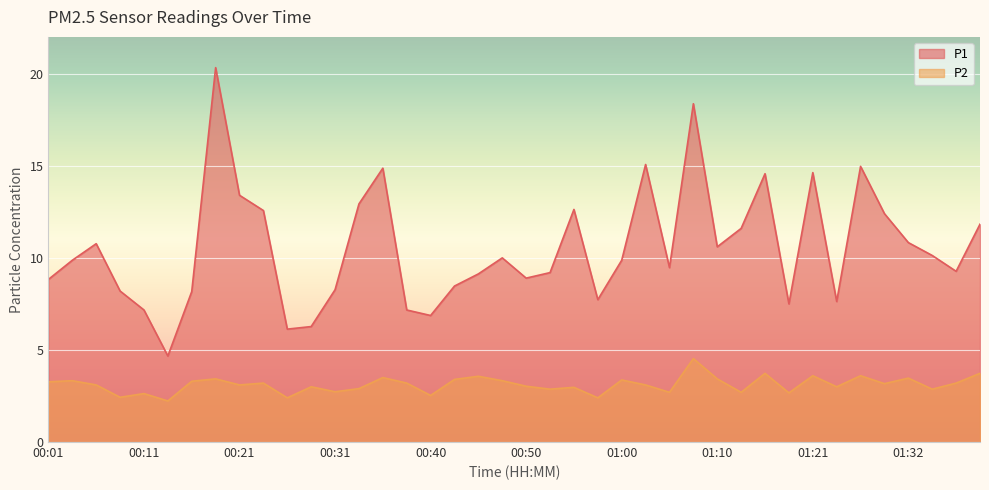

What is the difference between the P2 values at 00:50 and 01:08?

1.5